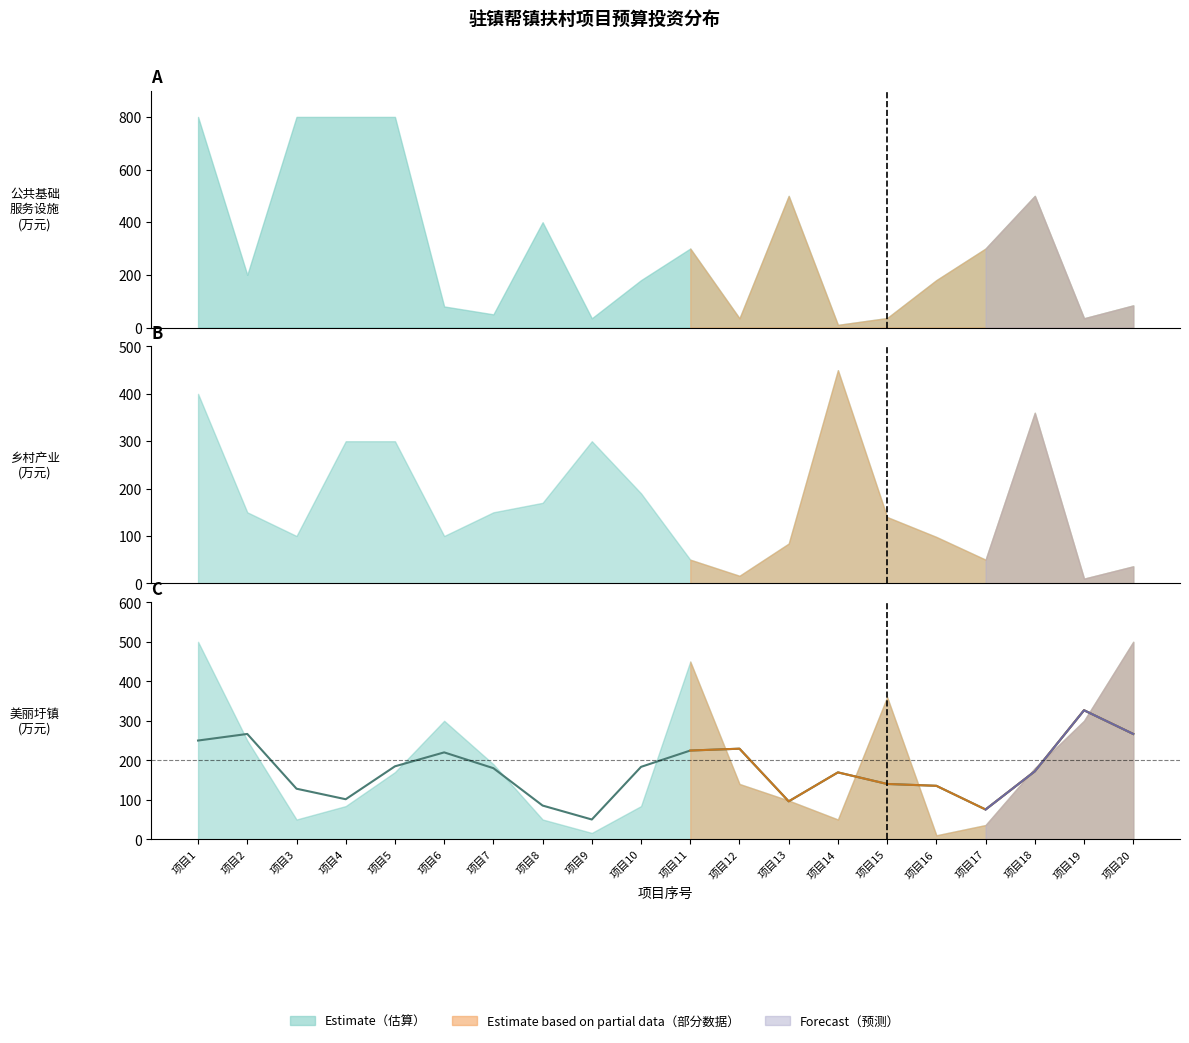

Where is the data nearest to the value 188?

项目5